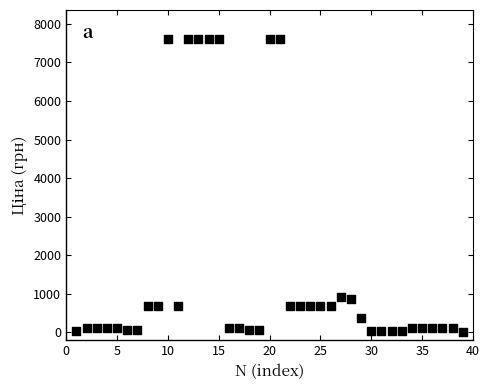

What is the range of X values (max minus min)?

38.0